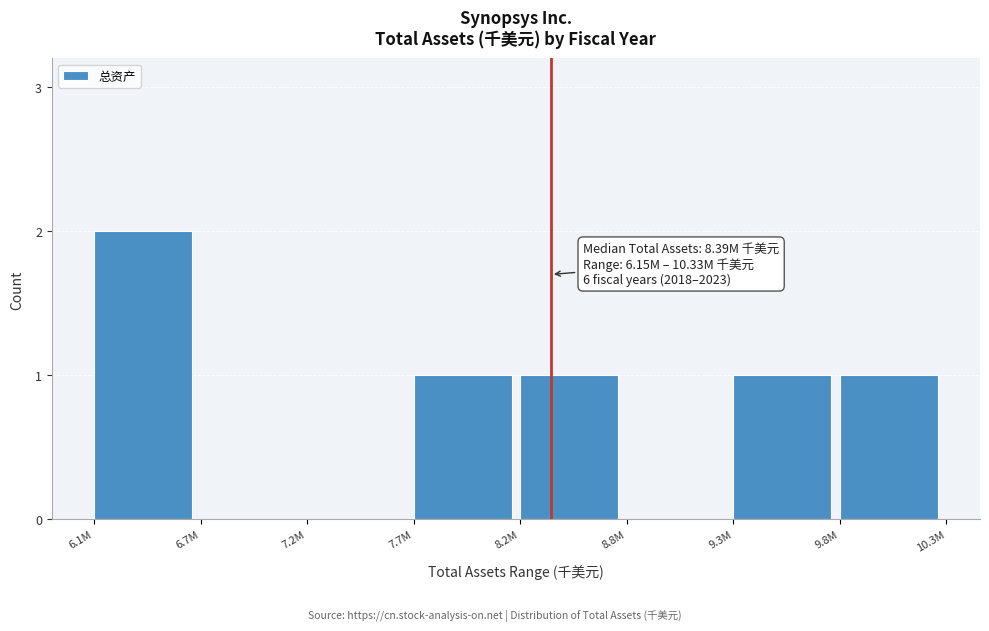

Reading right to left, extract all data points from this chart.

9.8M=1	9.3M=1	8.8M=0	8.2M=1	7.7M=1	7.2M=0	6.7M=0	6.1M=2